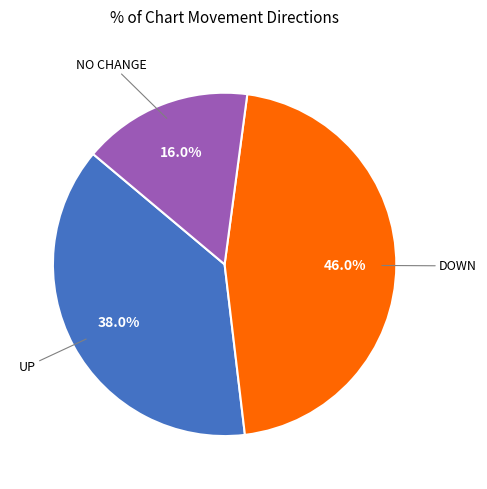

How many slices are in this pie chart?

3